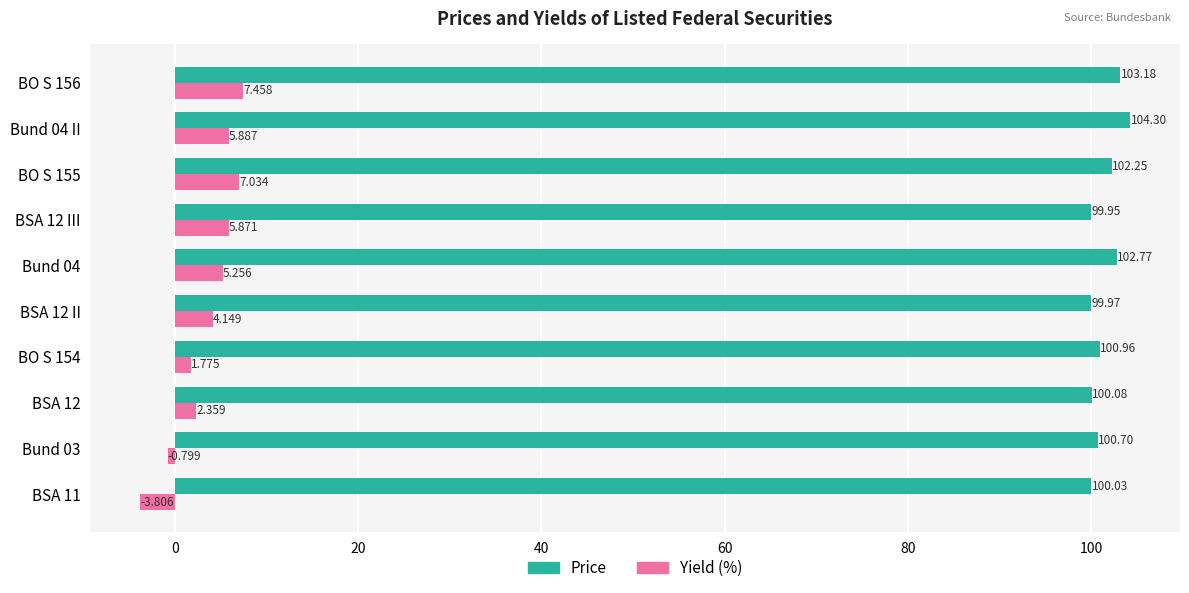

Is the value of Price at BO S 154 greater than the value of Yield (%) at BO S 154?

Yes